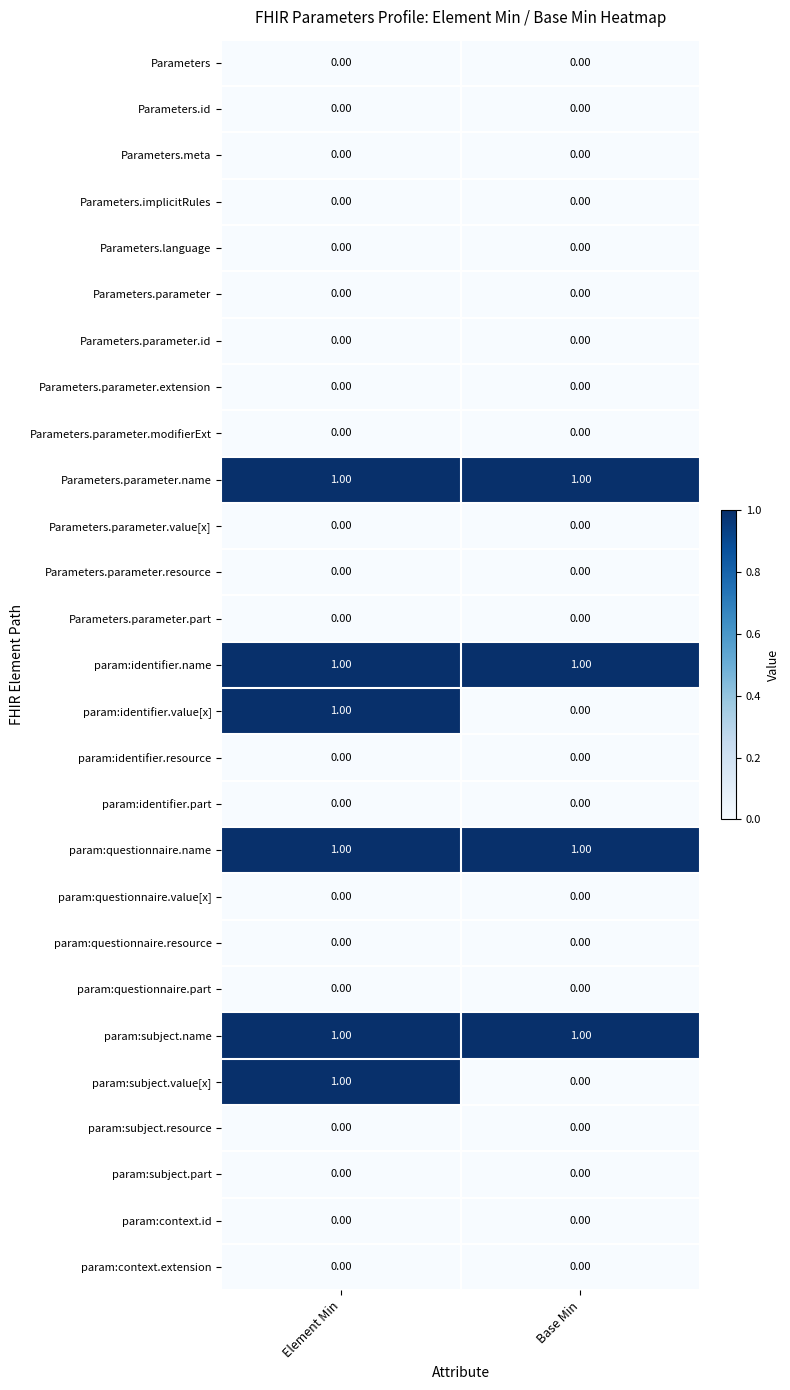

At which label does param:identifier.value[x] reach its minimum?

Base Min